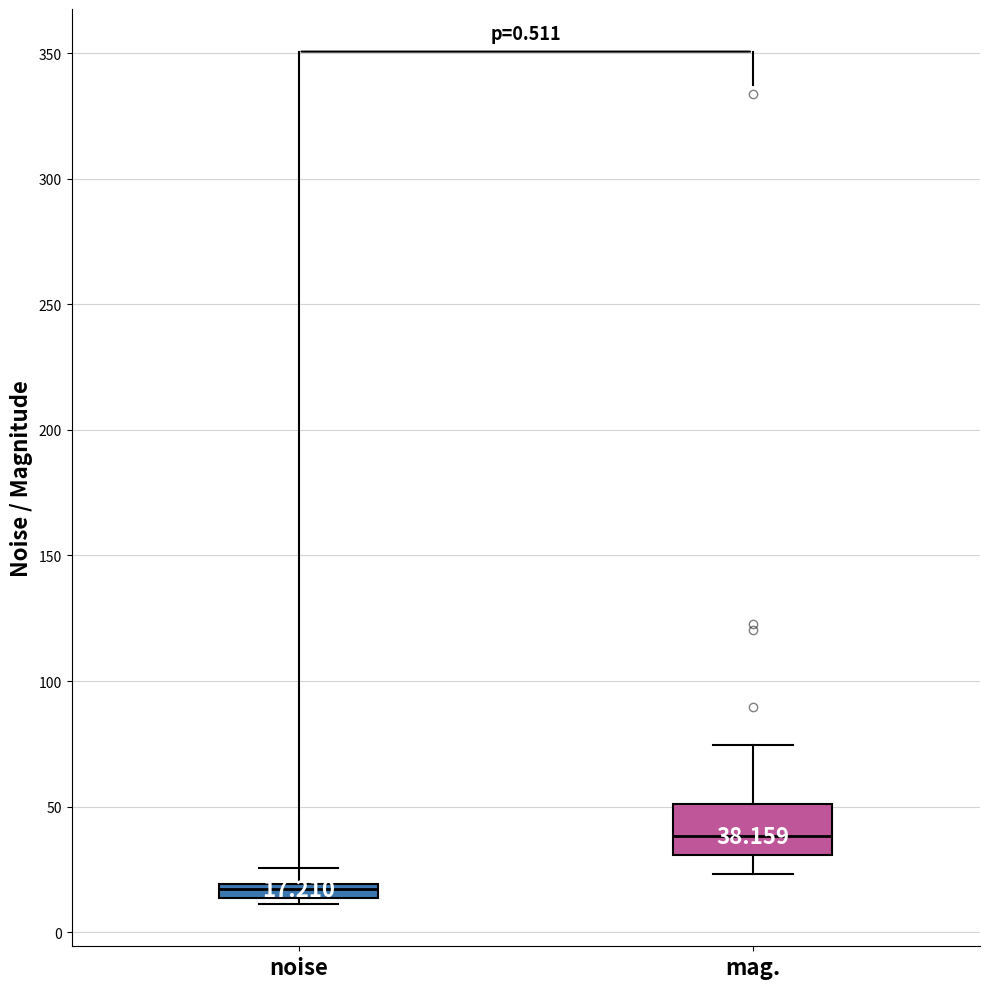

Which box has the highest median line?

mag.